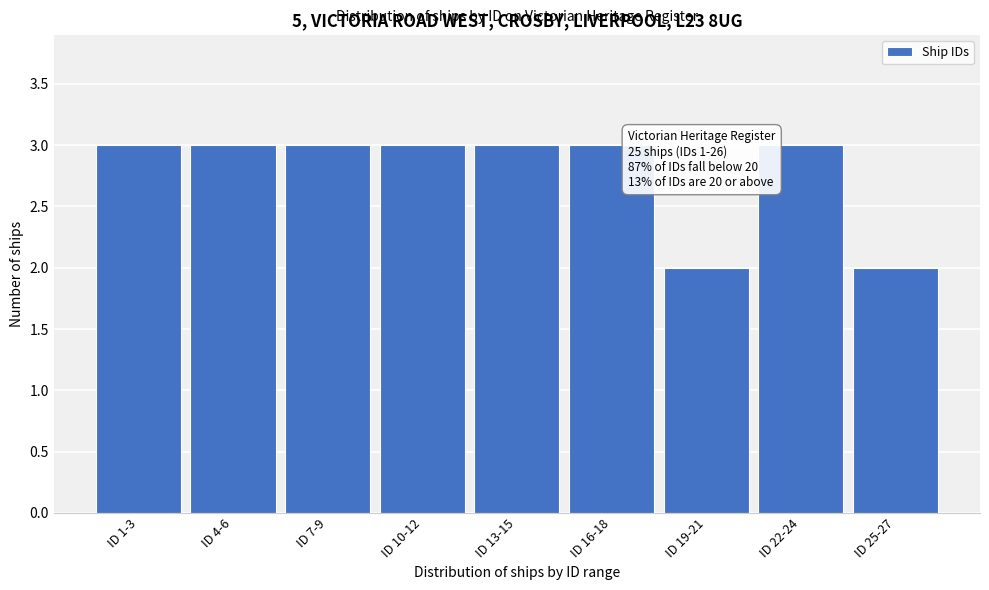

Reading right to left, what are all the values shown in this chart?

2	3	2	3	3	3	3	3	3